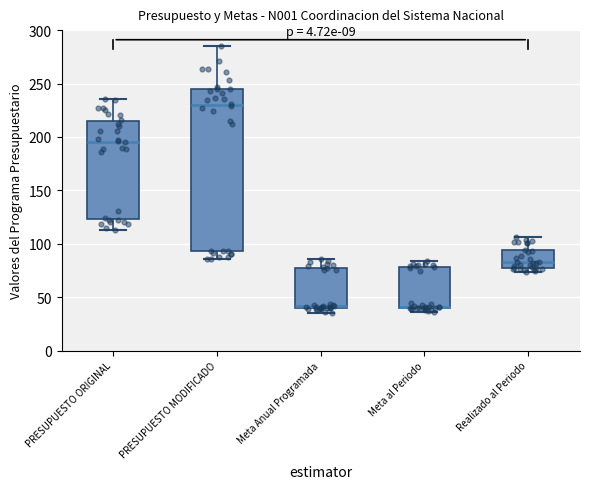

Reading left to right, transcribe this box plot: for each box, give where its median line is, the range the box spans, and where its two whiskers end, as read against the y-axis. The values are not printed on the chart, so give them approximately, as read against the axis.

PRESUPUESTO ORIGINAL: median 195, box 125 to 215, whiskers 115 to 235
PRESUPUESTO MODIFICADO: median 230, box 95 to 245, whiskers 85 to 285
Meta Anual Programada: median 40 (just above the box's lower edge), box 40 to 75, whiskers 35 to 85
Meta al Periodo: median 40 (drawn on the box's lower edge), box 40 to 80, whiskers 35 to 85
Realizado al Periodo: median 85, box 75 to 95, whiskers 75 (just below the box's lower edge) to 105